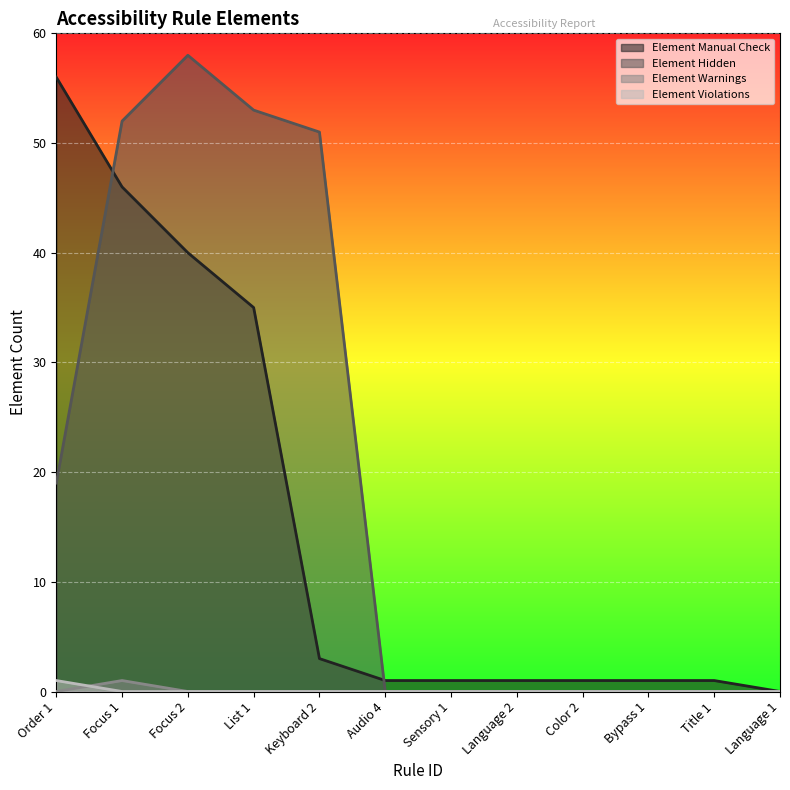

What is the label of the 8th point from the right?

Keyboard 2